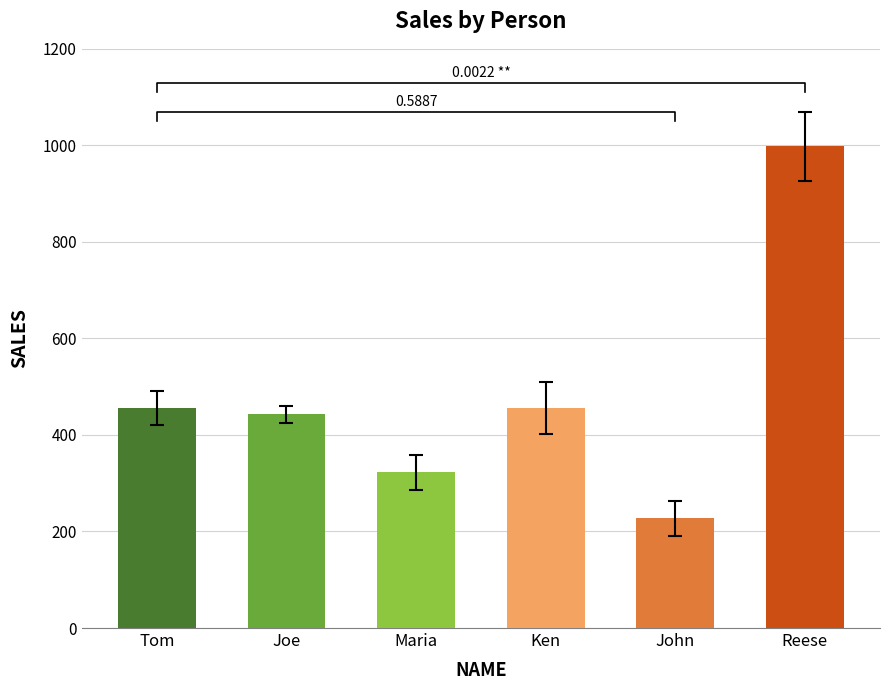

Reading right to left, what are all the values shown in this chart?

Reese=998	John=227	Ken=456	Maria=323	Joe=443	Tom=456